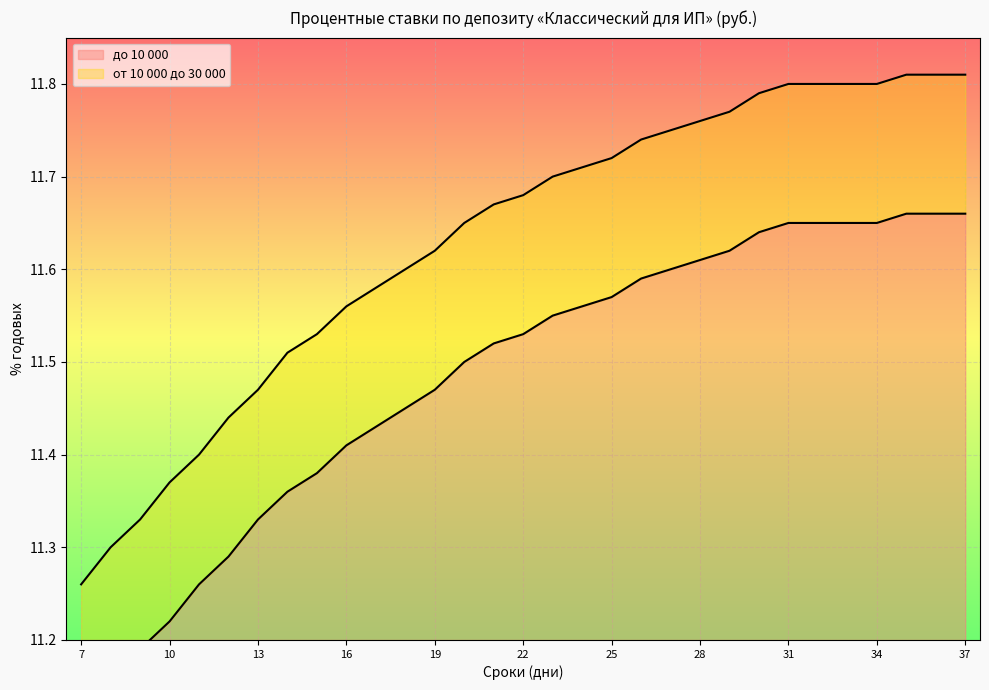

How many до 10 000 values are between 11 and 12?

31